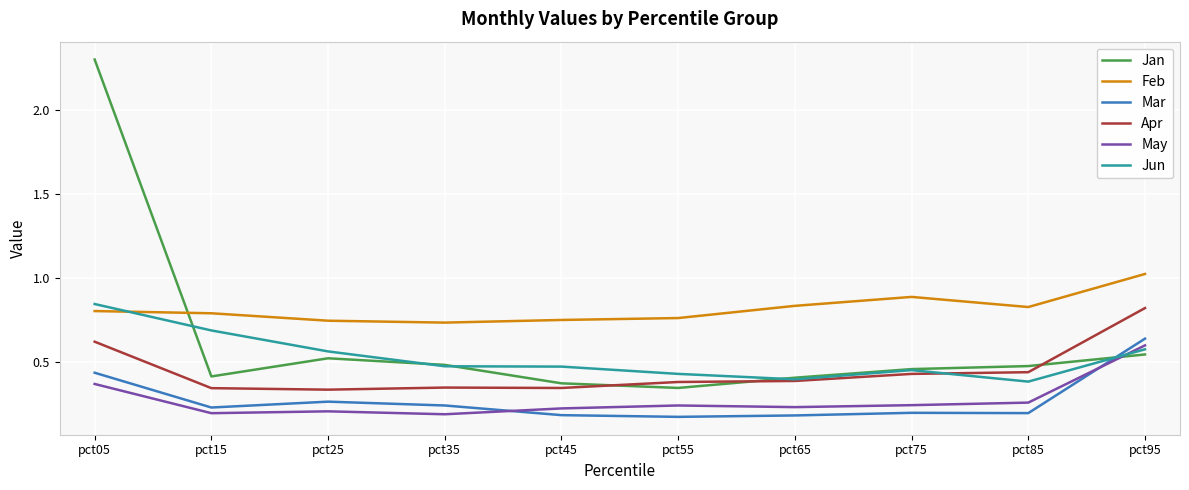

What is the total value across all series at pct45?

2.4